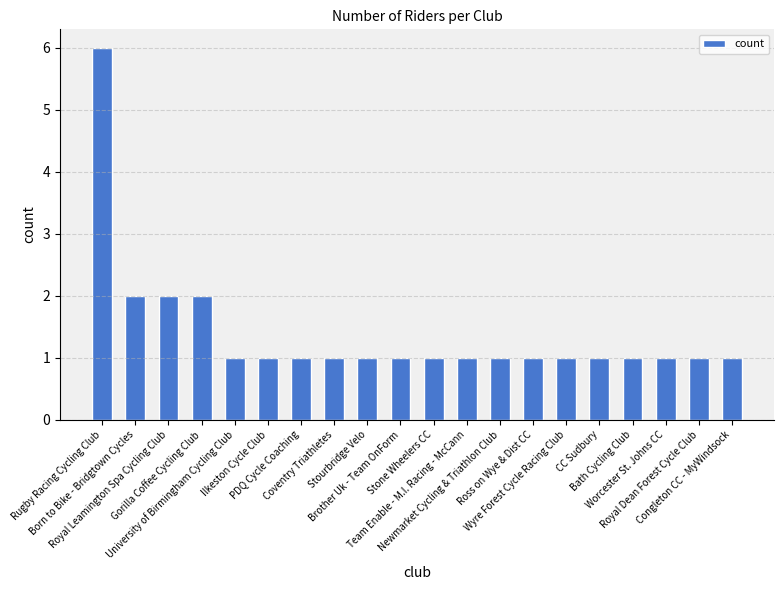

What is the maximum value shown in the chart?

6